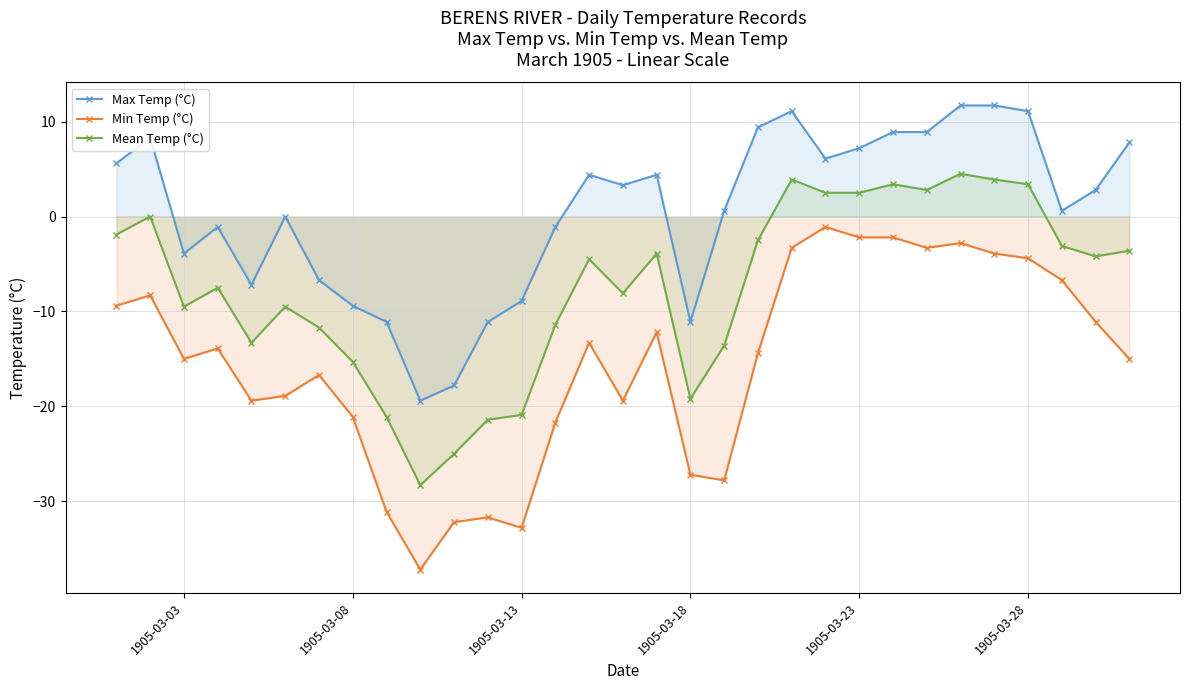

What is the value of the Max Temp (°C) point at the 16th from the left?

3.3